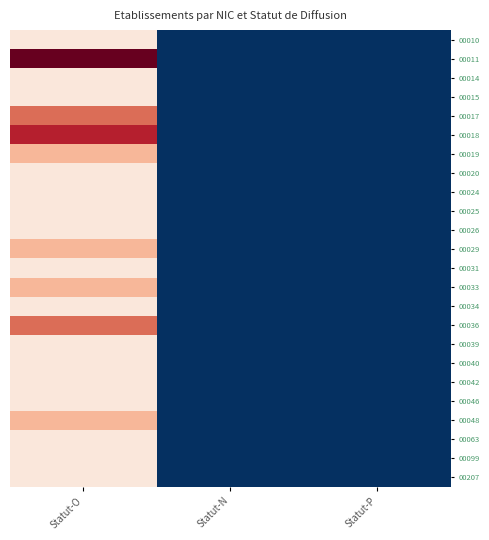

Reading left to right, list all the values displayed in this chart.

00010: Statut-O=1	Statut-N=0	Statut-P=0
00011: Statut-O=5	Statut-N=0	Statut-P=0
00014: Statut-O=1	Statut-N=0	Statut-P=0
00015: Statut-O=1	Statut-N=0	Statut-P=0
00017: Statut-O=3	Statut-N=0	Statut-P=0
00018: Statut-O=4	Statut-N=0	Statut-P=0
00019: Statut-O=2	Statut-N=0	Statut-P=0
00020: Statut-O=1	Statut-N=0	Statut-P=0
00024: Statut-O=1	Statut-N=0	Statut-P=0
00025: Statut-O=1	Statut-N=0	Statut-P=0
00026: Statut-O=1	Statut-N=0	Statut-P=0
00029: Statut-O=2	Statut-N=0	Statut-P=0
00031: Statut-O=1	Statut-N=0	Statut-P=0
00033: Statut-O=2	Statut-N=0	Statut-P=0
00034: Statut-O=1	Statut-N=0	Statut-P=0
00036: Statut-O=3	Statut-N=0	Statut-P=0
00039: Statut-O=1	Statut-N=0	Statut-P=0
00040: Statut-O=1	Statut-N=0	Statut-P=0
00042: Statut-O=1	Statut-N=0	Statut-P=0
00046: Statut-O=1	Statut-N=0	Statut-P=0
00048: Statut-O=2	Statut-N=0	Statut-P=0
00063: Statut-O=1	Statut-N=0	Statut-P=0
00099: Statut-O=1	Statut-N=0	Statut-P=0
00207: Statut-O=1	Statut-N=0	Statut-P=0